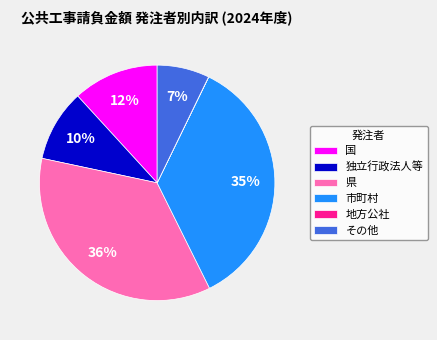

Does 県 account for over 50% of the chart?

No